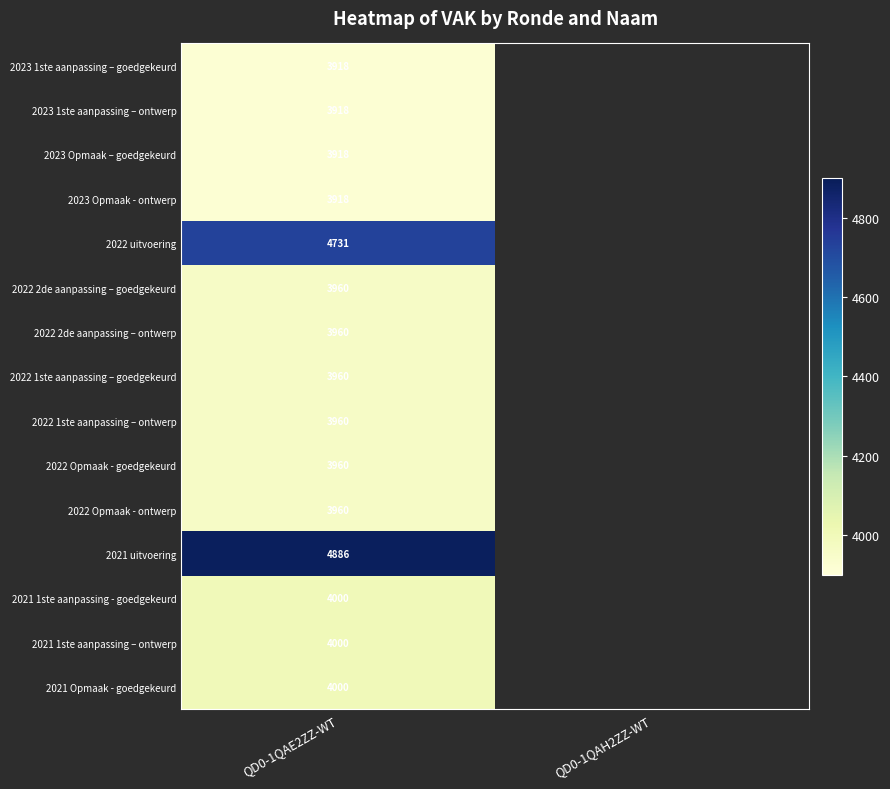

What is the total value across all series at QD0-1QAE2ZZ-WT?

61049